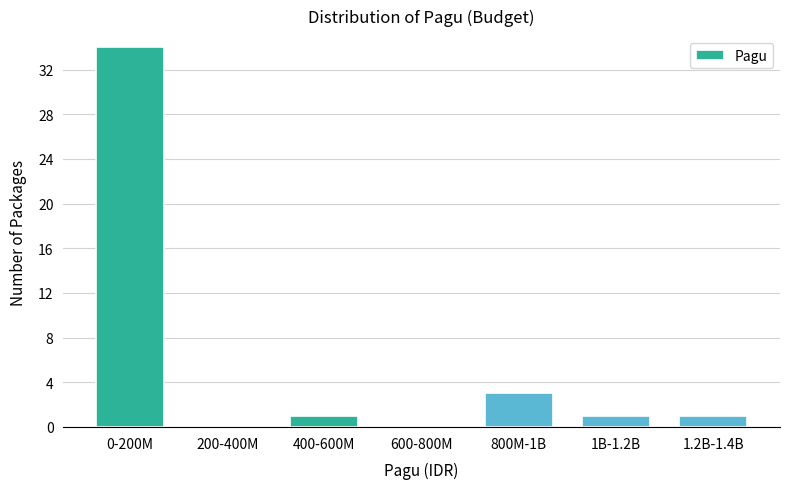

Reading left to right, list all the values displayed in this chart.

0-200M=34	200-400M=0	400-600M=1	600-800M=0	800M-1B=3	1B-1.2B=1	1.2B-1.4B=1